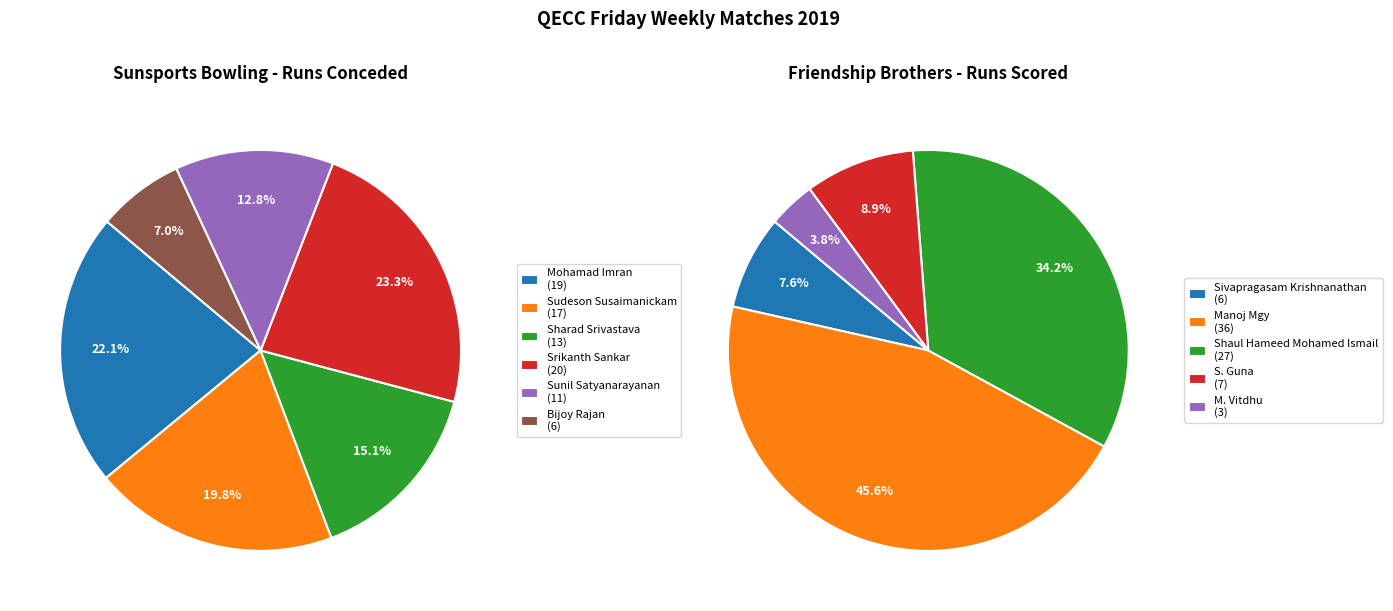

What is the total percentage of Sunil Satyanarayanan and Sudeson Susaimanickam?

32.6%